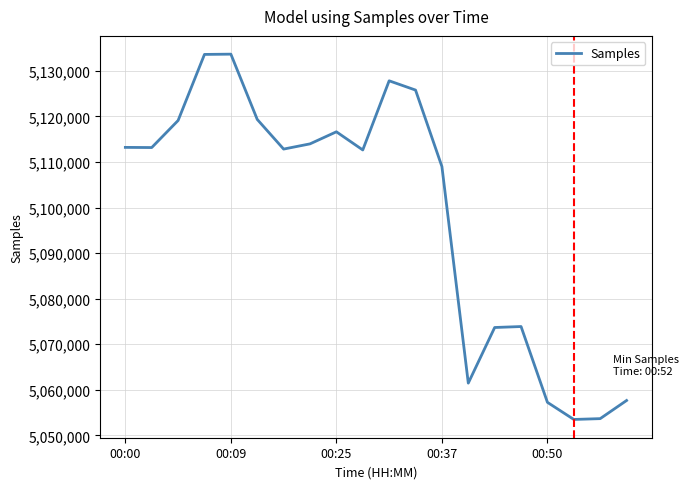

How many values are below 5113166?

10